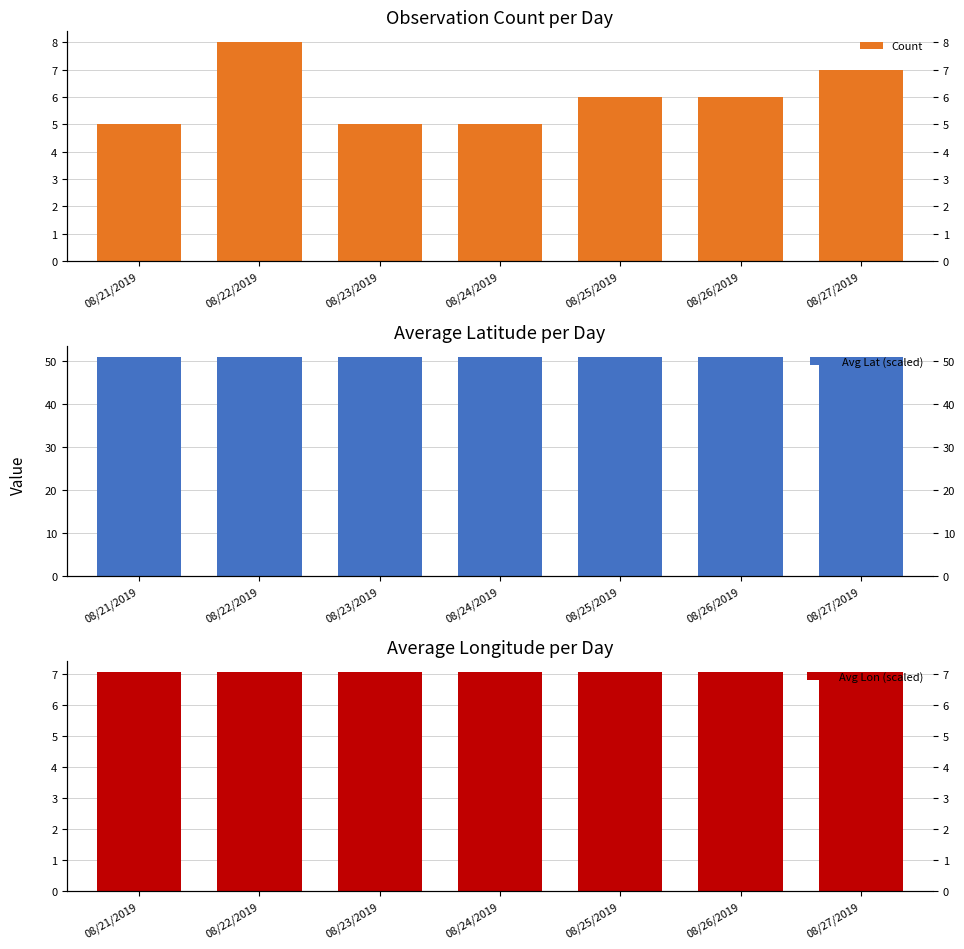

Reading left to right, extract all data points from this chart.

Count: 5.0	8.0	5.0	5.0	6.0	6.0	7.0
Avg Lat (scaled): 51.0	51.0	51.0	51.0	51.0	51.0	51.0
Avg Lon (scaled): 7.1	7.1	7.1	7.1	7.1	7.1	7.1